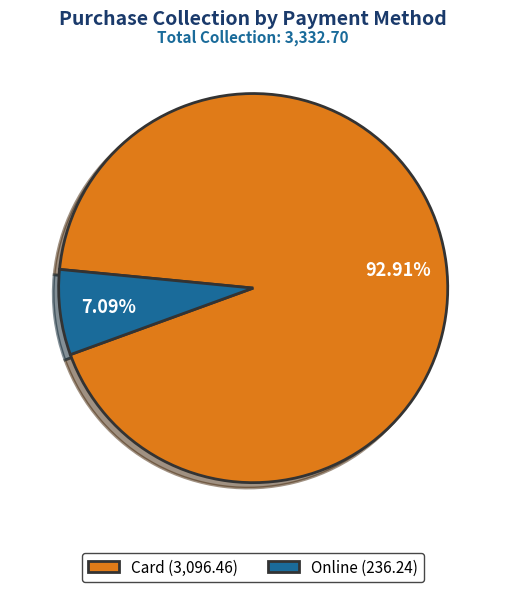

What percentage do Online and Card together represent?

100.0%